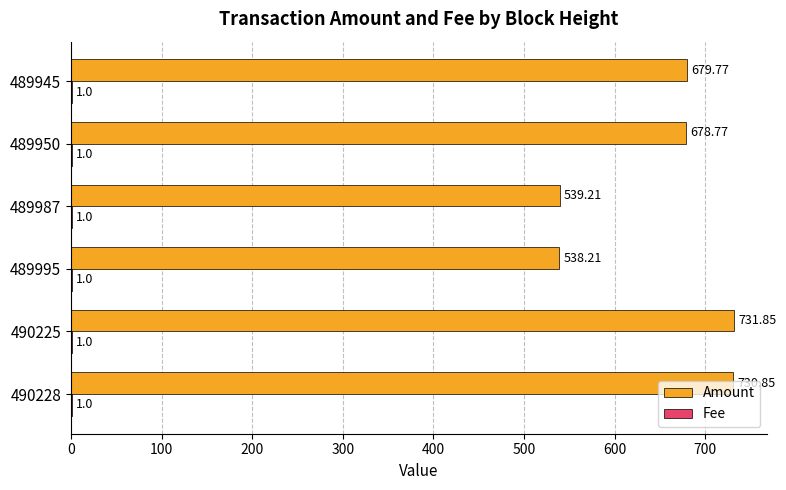

What is the sum of all Amount values?

3898.7